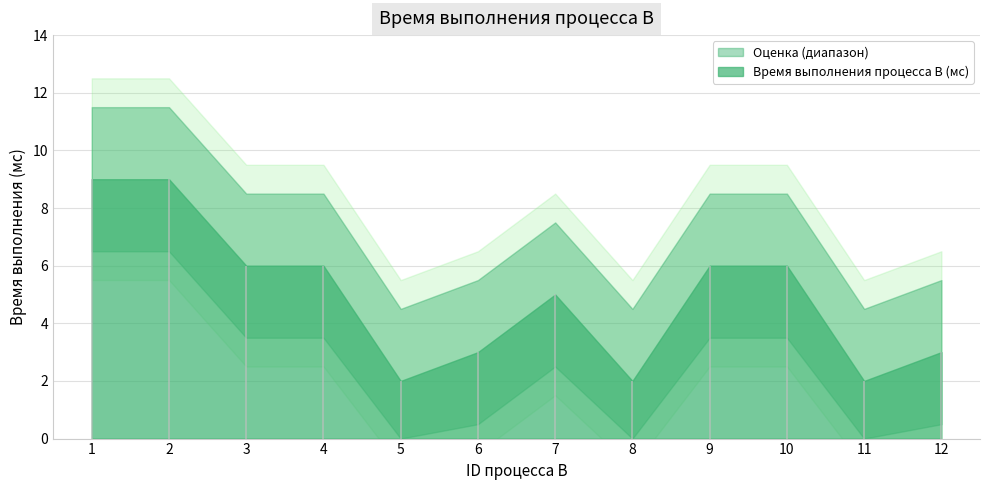

Rank the categories by value from lowest to highest.

5, 8, 11, 6, 12, 7, 3, 4, 9, 10, 1, 2